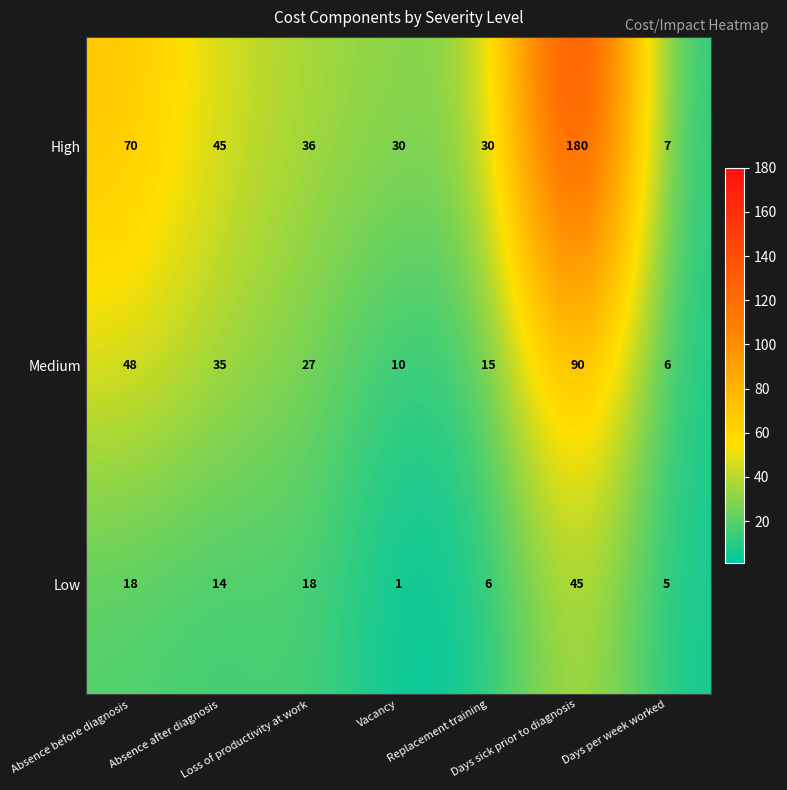

Rank the series by their average value, from lowest to highest.

Low, Medium, High